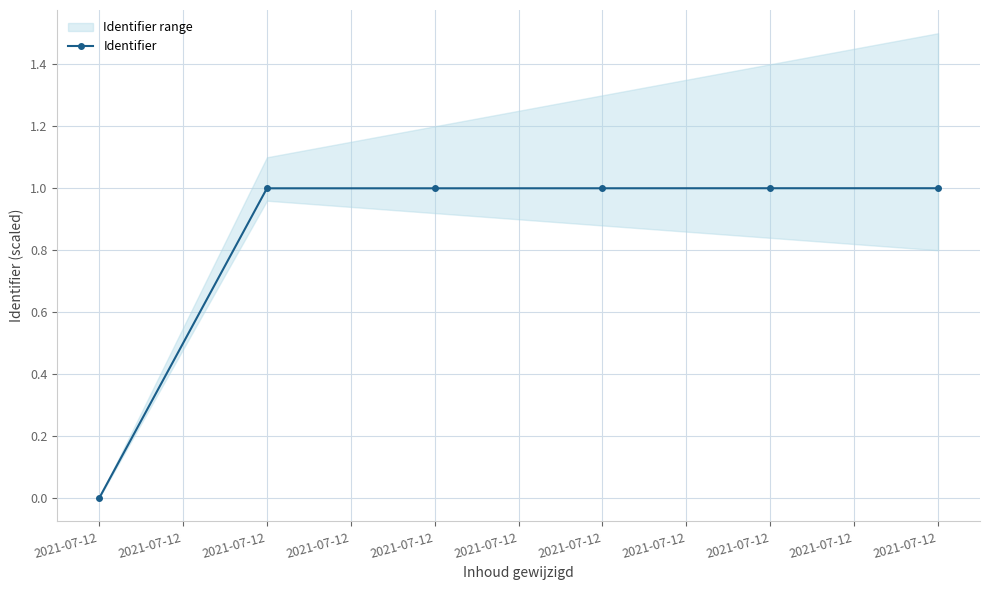

Does the chart have visible grid lines?

Yes